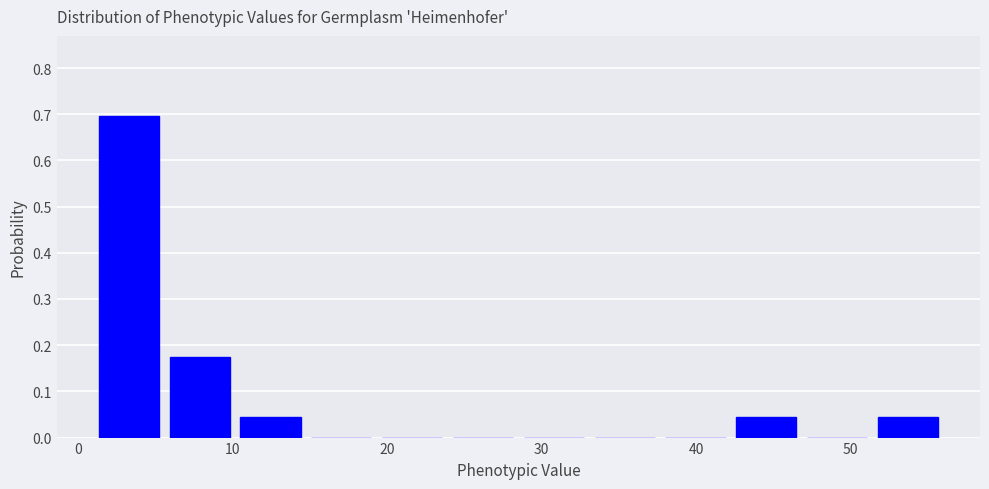

Over which range of the x-axis is the bar tallest?

1 to 6